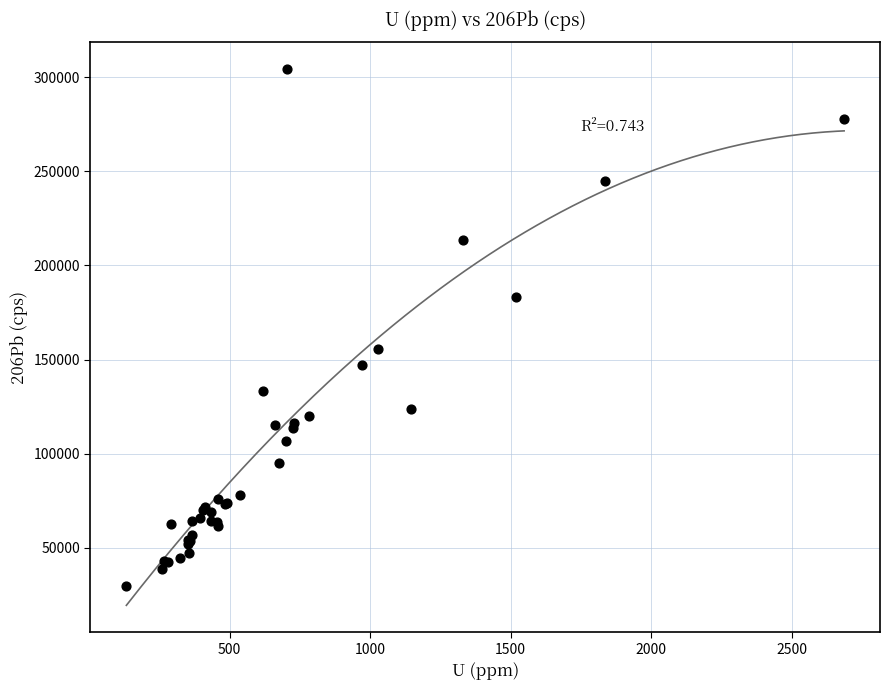

What Y value in the scatter plot is closest to 166985?

155721.5